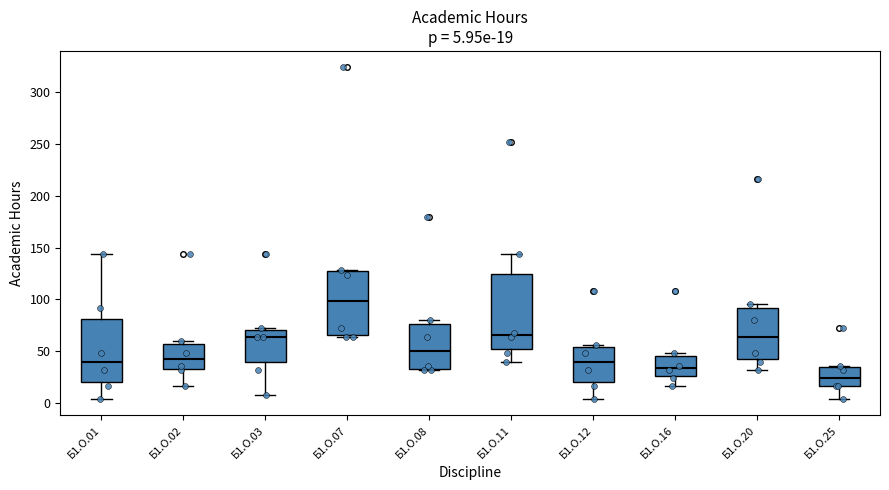

Comparing the boxes themselves (not the whiskers), which one is the tallest?

Б1.О.11